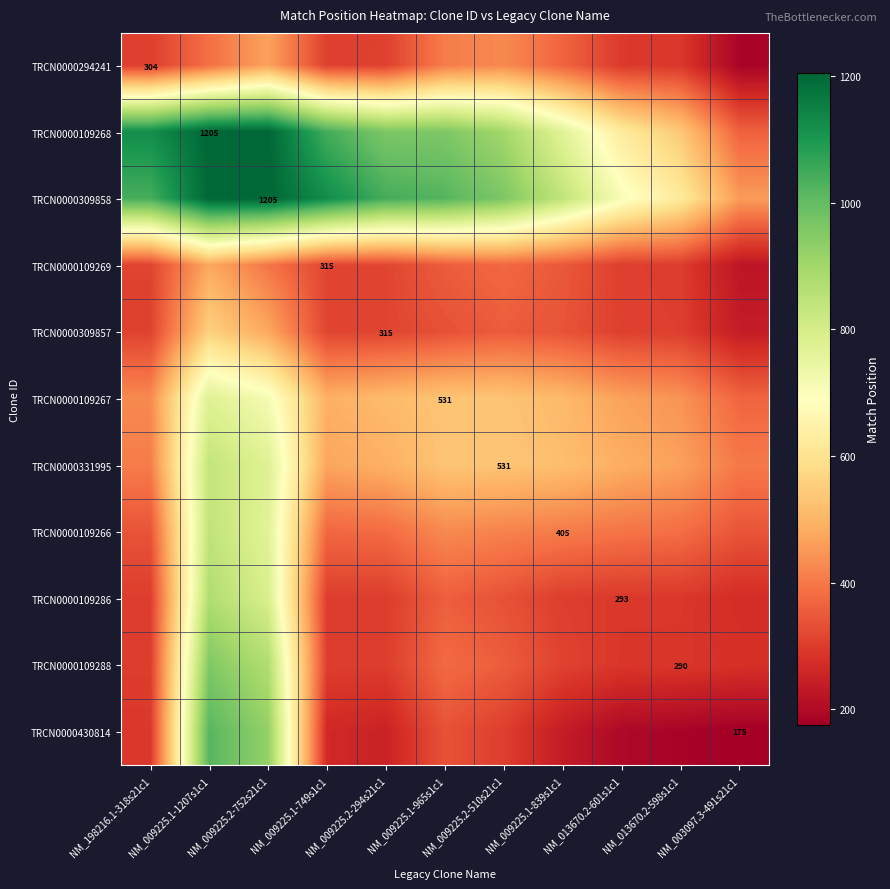

What is the average value of the TRCN0000109286 series?

402.1